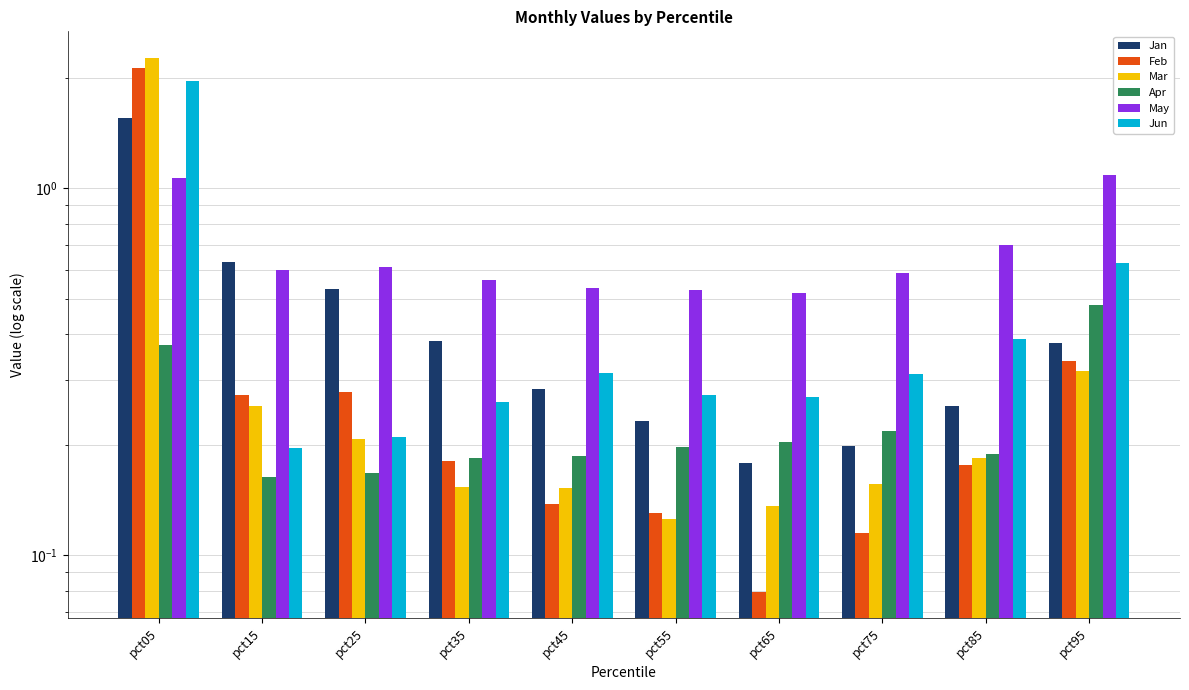

Read the Feb value at pct45.

0.1